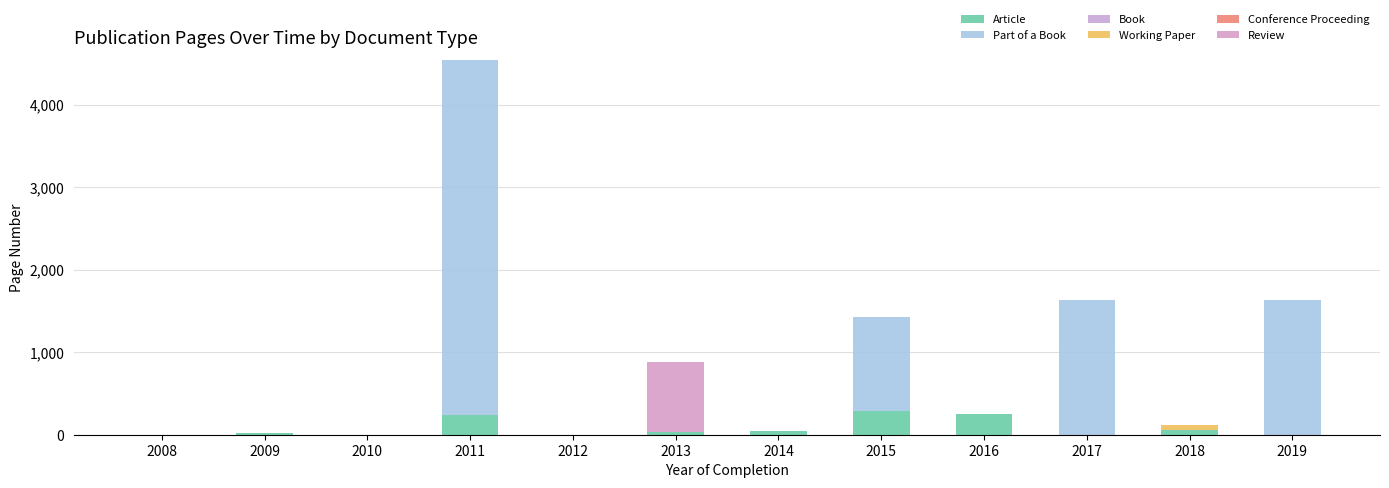

Are the bars horizontal?

No